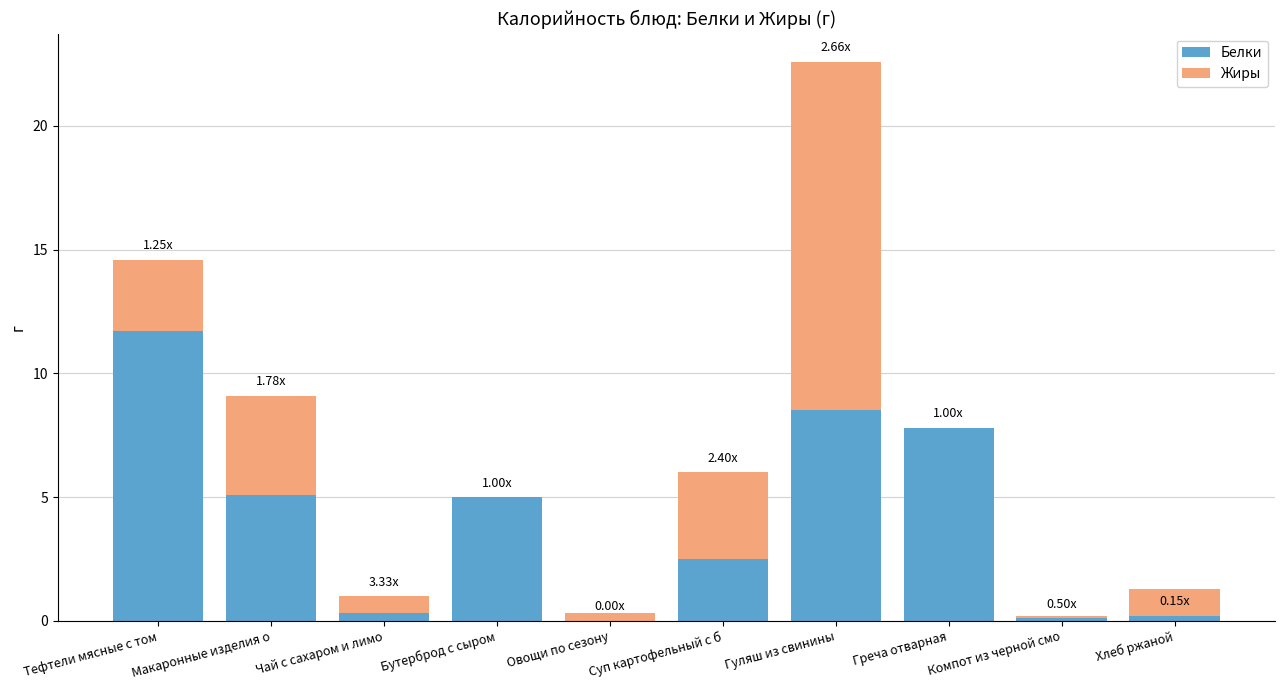

At how many categories does at least one series exceed 3?

6